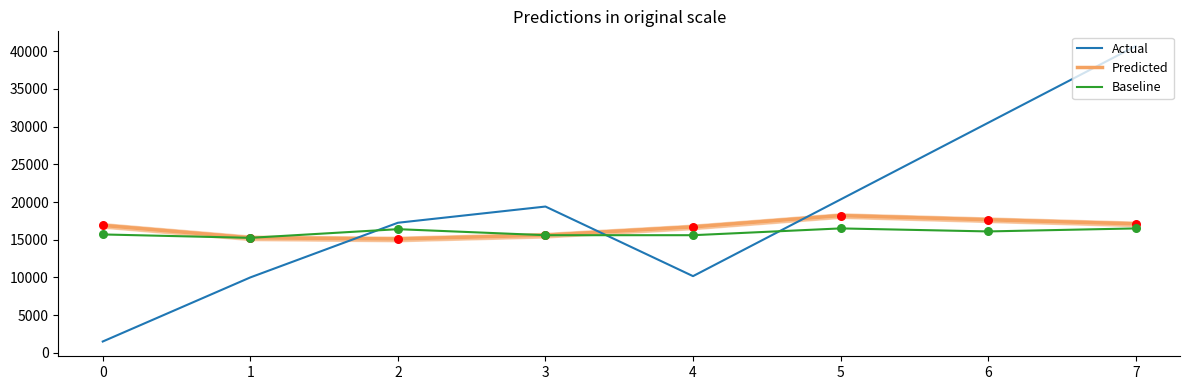

Which series reaches the minimum Y coordinate?

Actual